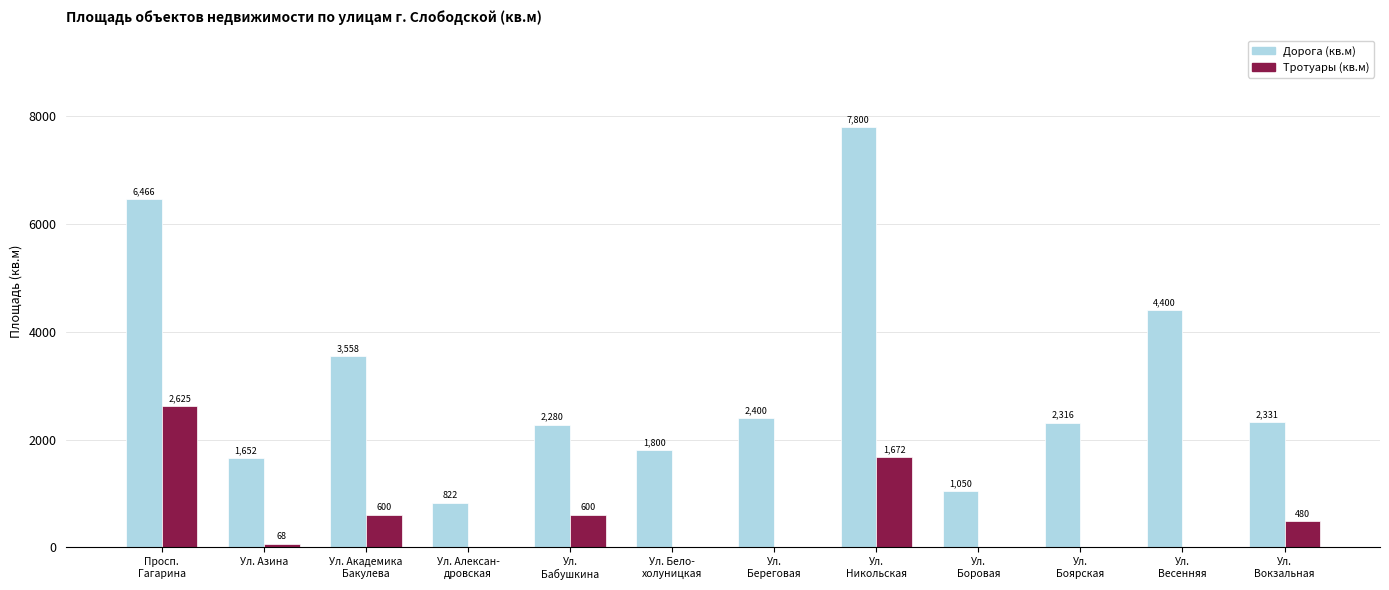

Which series has the largest total across all categories?

Дорога (кв.м)